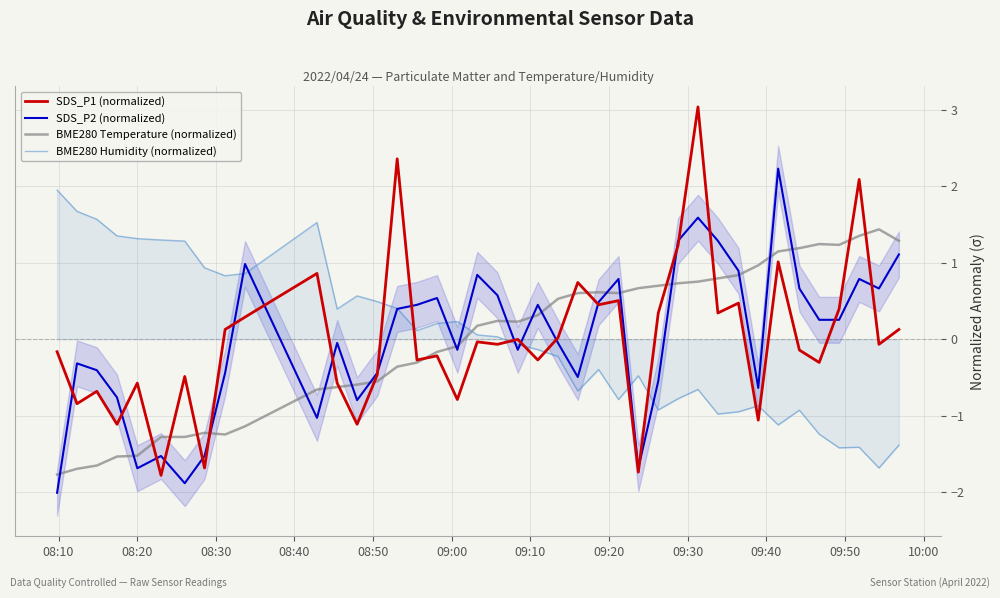

True or false: BME280 Humidity (normalized) and SDS_P1 (normalized) cross at least once.

True